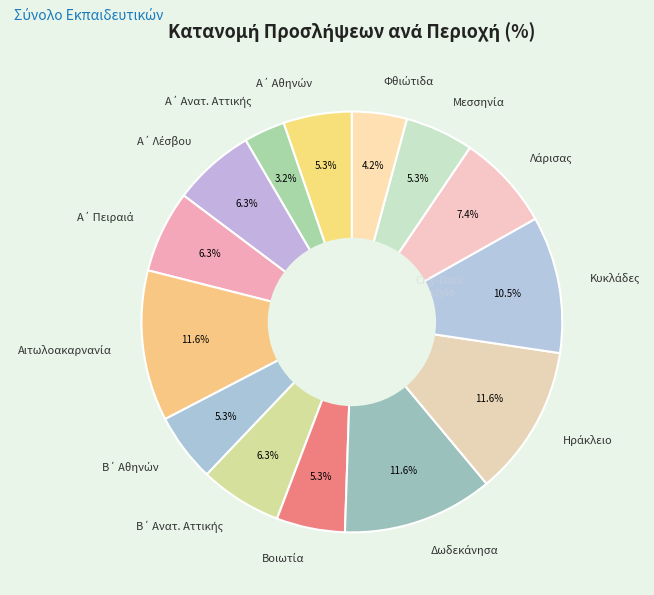

Is there a majority slice in this chart?

No